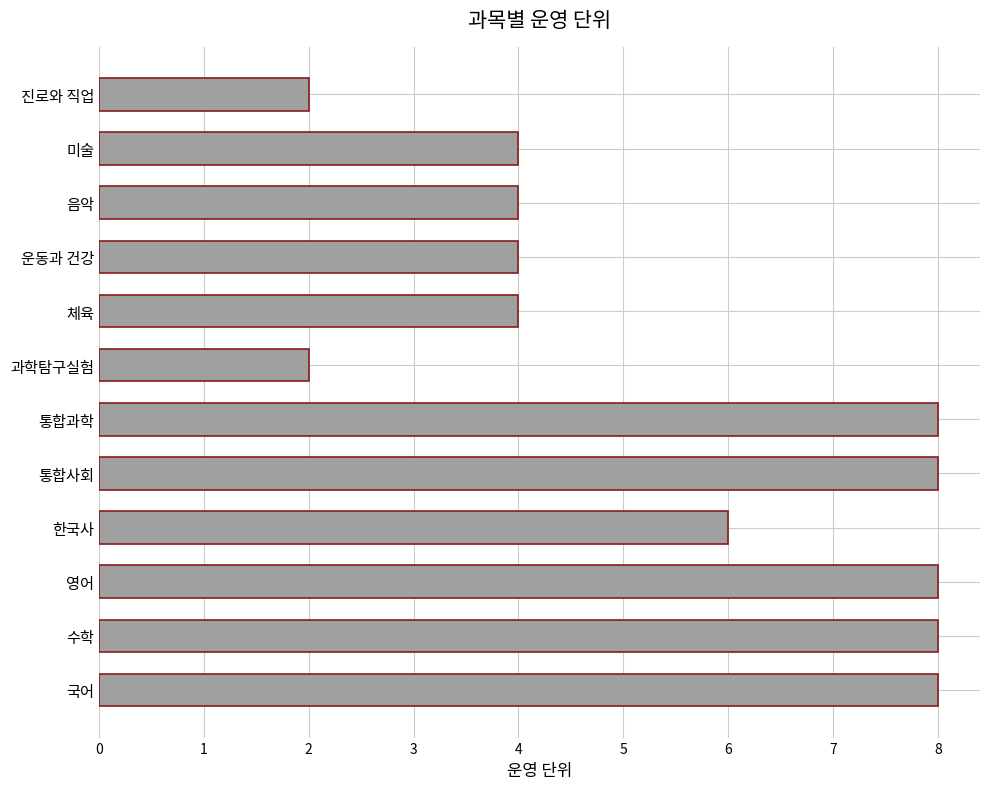

What is the minimum value shown in the chart?

2